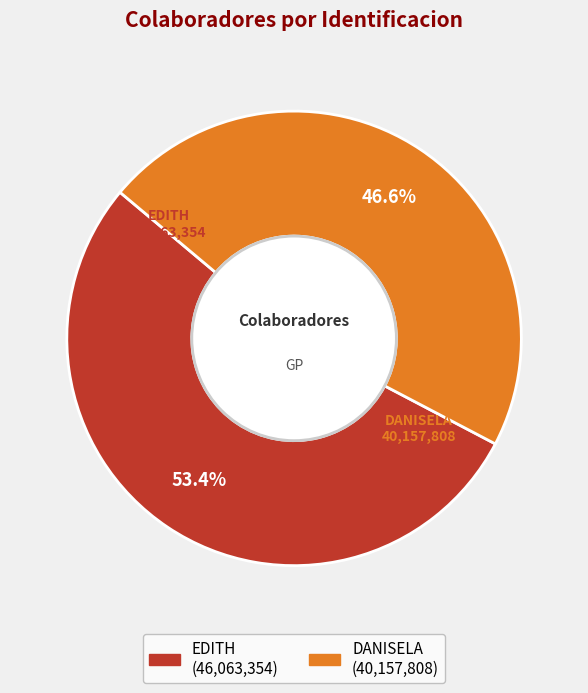

Which category has the biggest portion of the pie?

EDITH